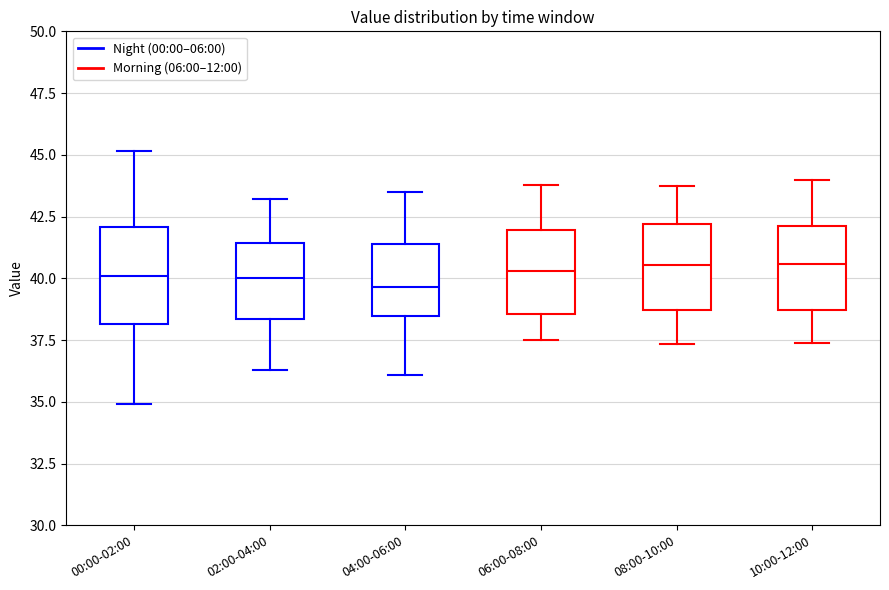

Where does the median line of the box for 02:00-04:00 sit on the y-axis? The values are not printed on the chart, so give them approximately, as read against the axis.

40.0